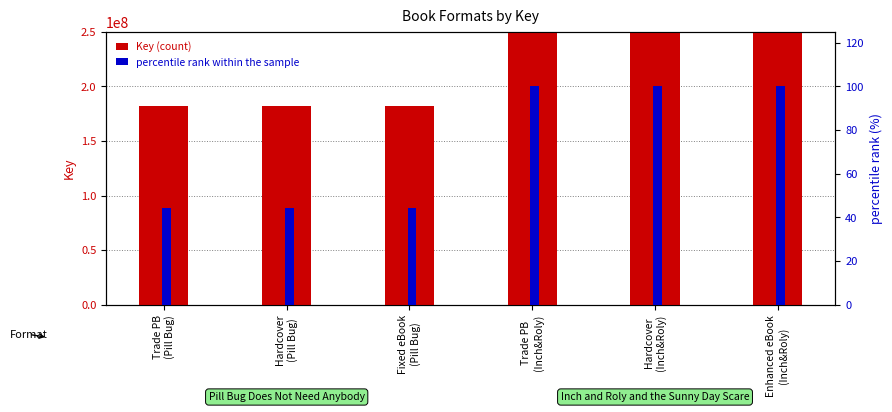

Is the value of Key (count) at Fixed eBook
(Pill Bug) greater than the value of percentile rank within the sample at Hardcover
(Inch&Roly)?

Yes